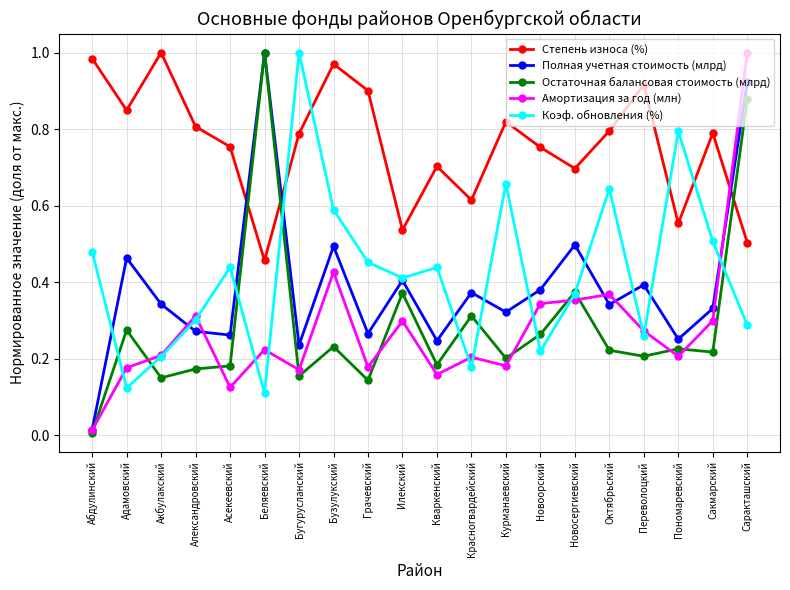

Between Бузулукский and Переволоцкий, which series saw the biggest shift?

Коэф. обновления (%)